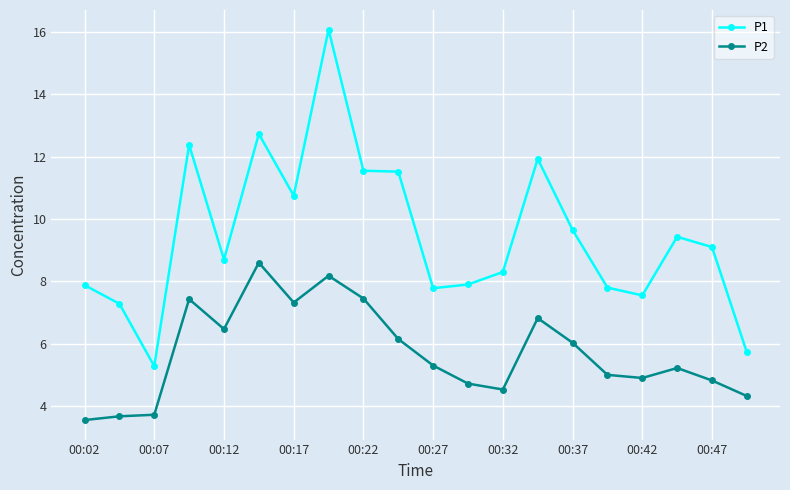

What is the sum of all P2 values?

114.2